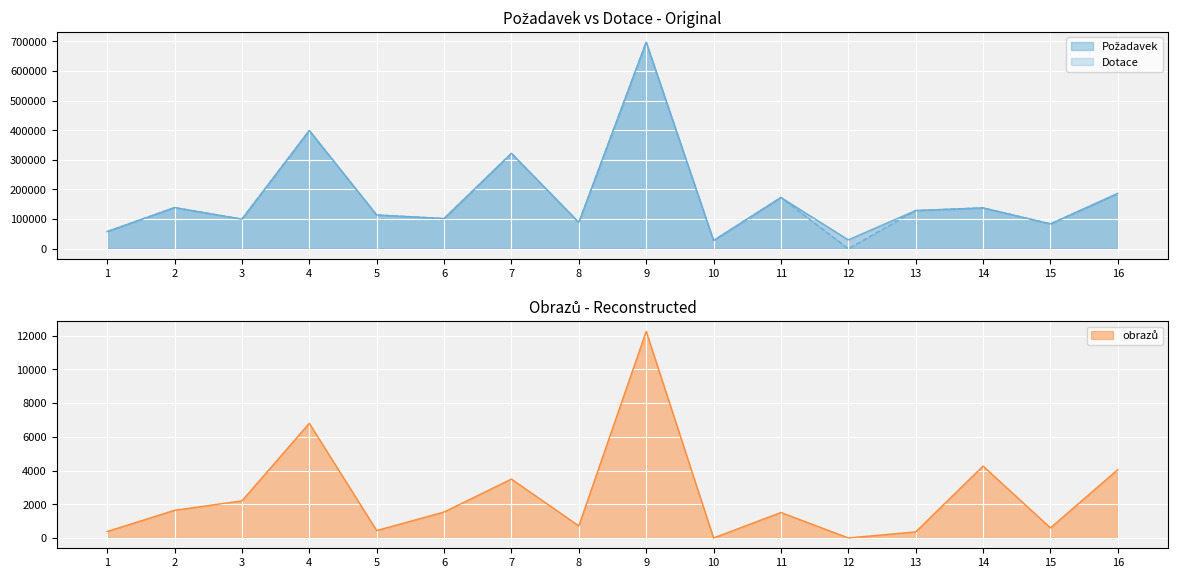

Does the chart display data point markers on the line(s)?

No